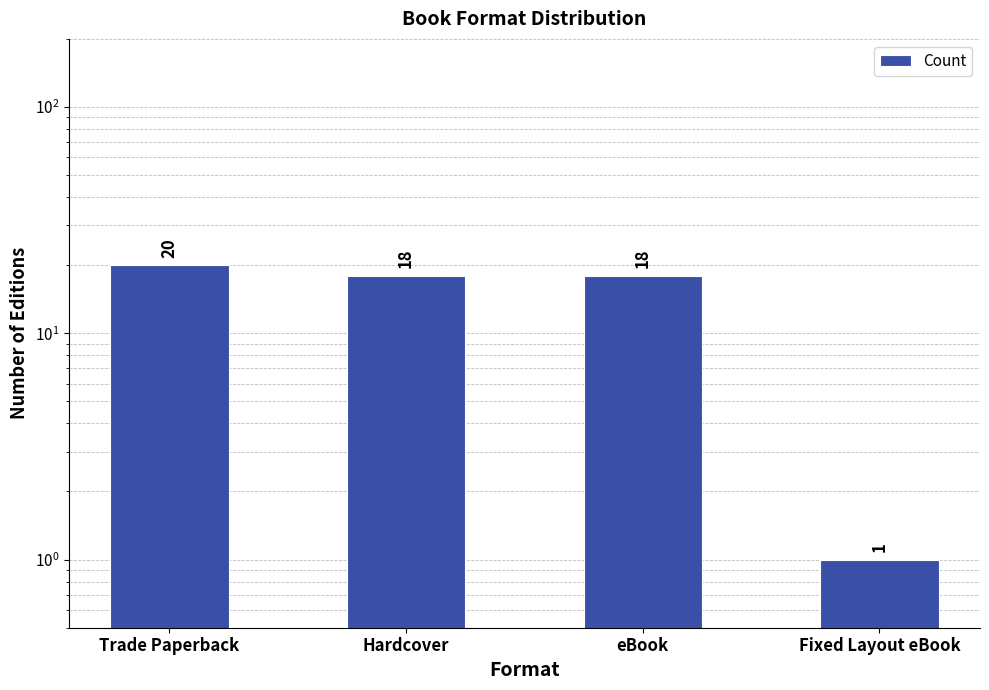

What is the ratio of the value at eBook to the value at Fixed Layout eBook?

18.0